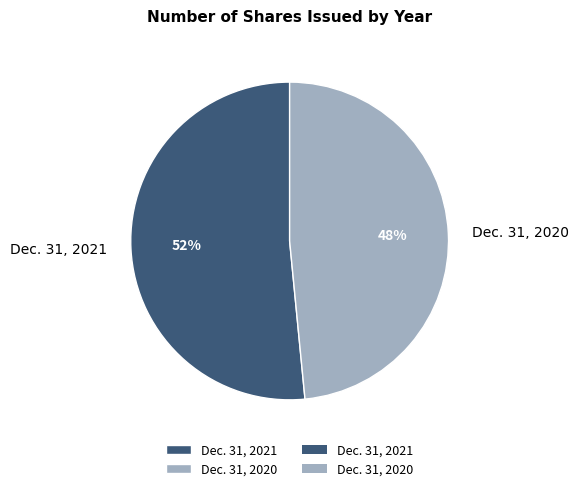

To the nearest percent, what is the average slice percentage?

50%